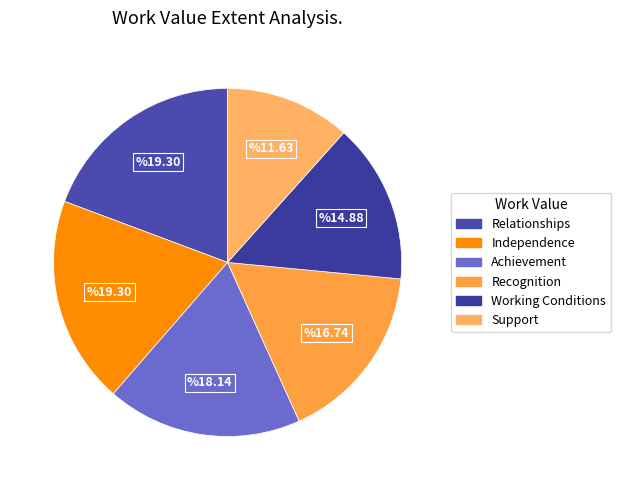

To the nearest percent, what is the difference between the Support and Working Conditions slice percentages?

3%